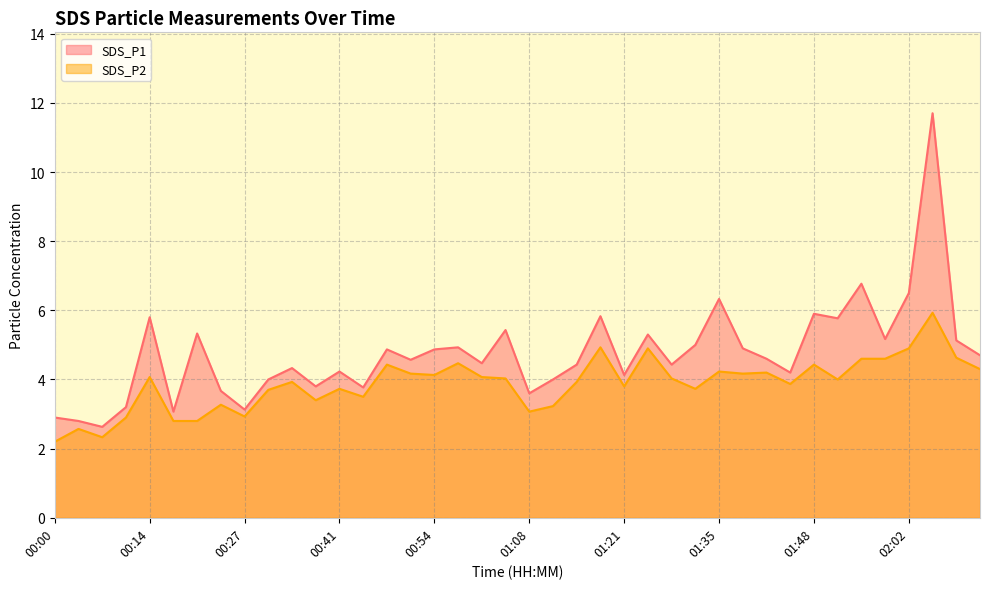

How many data points in SDS_P1 are less than 4?

10